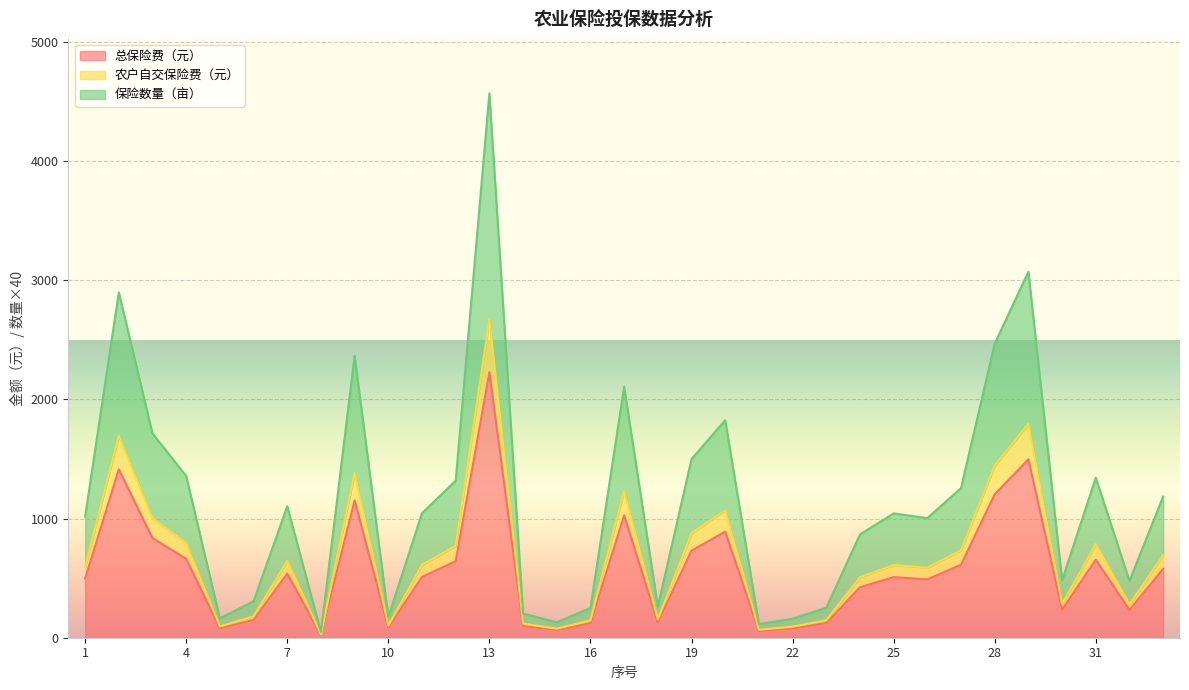

Read the 农户自交保险费（元） value at 12.

771.1